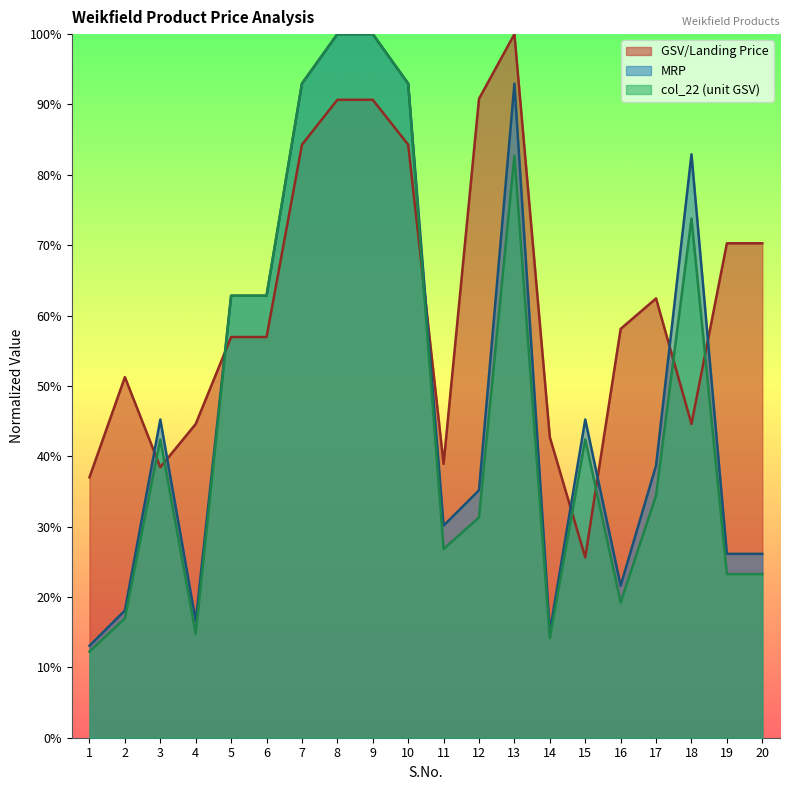

What is the sum of all col_22 values?

969.3